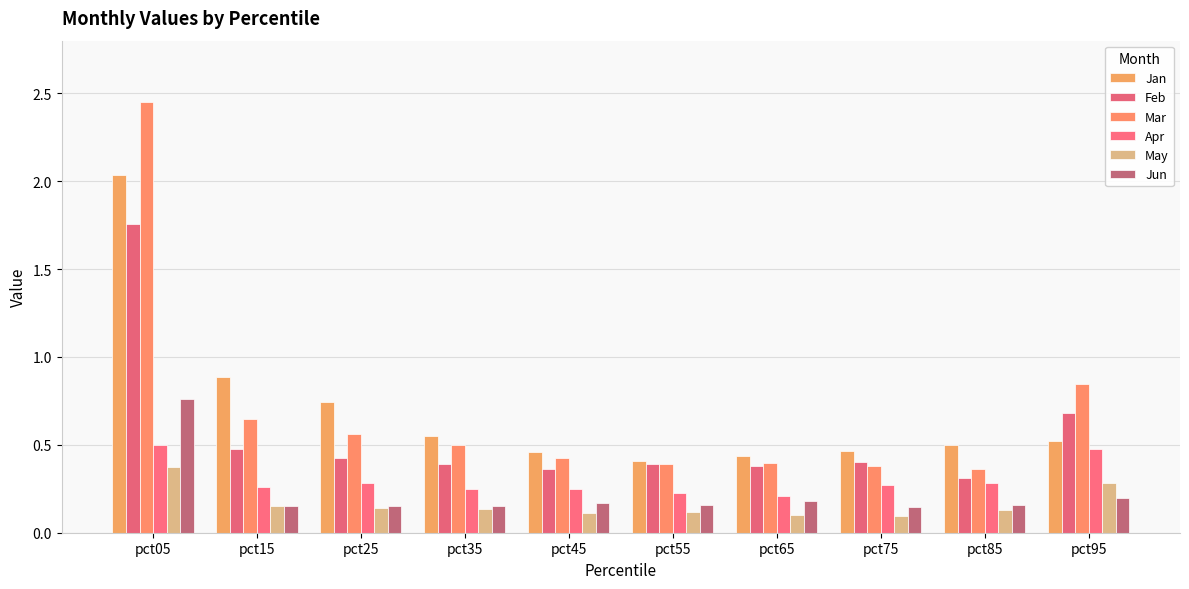

What is the total value across all series at pct15?

2.6